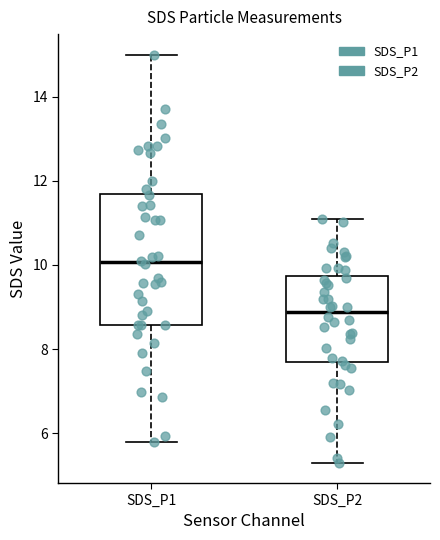

Where is the upper edge of the box for SDS_P2 on the y-axis? The values are not printed on the chart, so give them approximately, as read against the axis.

9.8